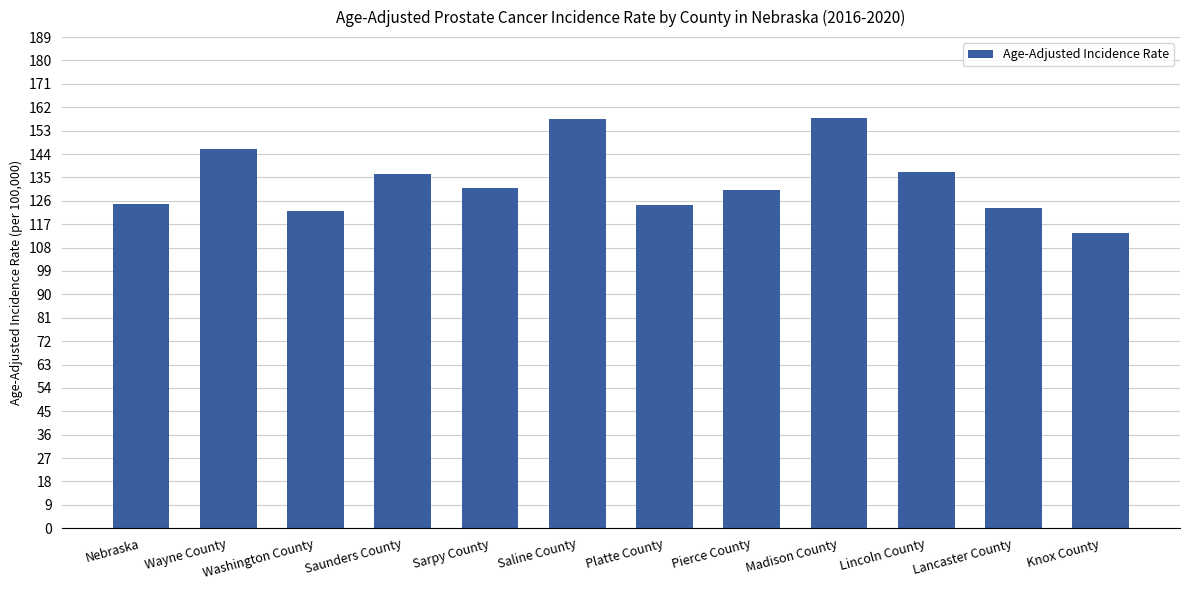

At which category does the chart reach its minimum across all series?

Knox County